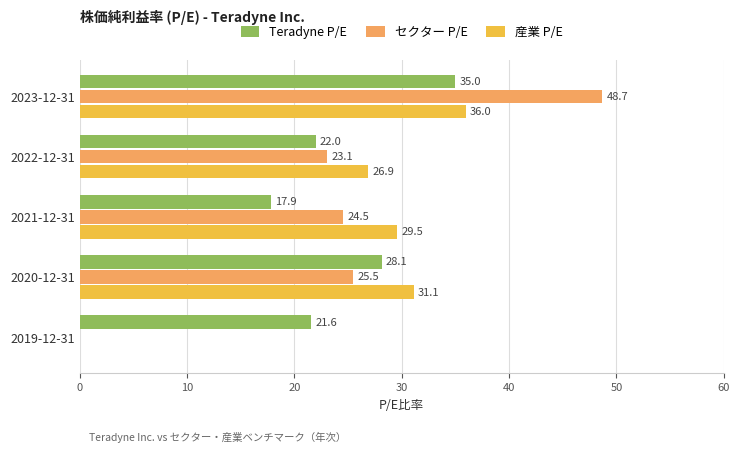

The value of セクター P/E at 2020-12-31 is 25.5. True or false?

True